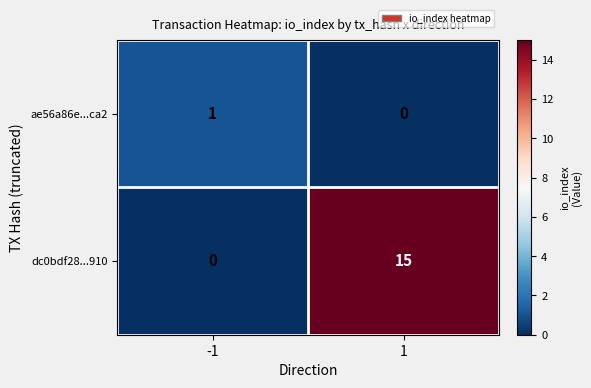

Which series has the largest range (max minus min)?

dc0bdf28...910